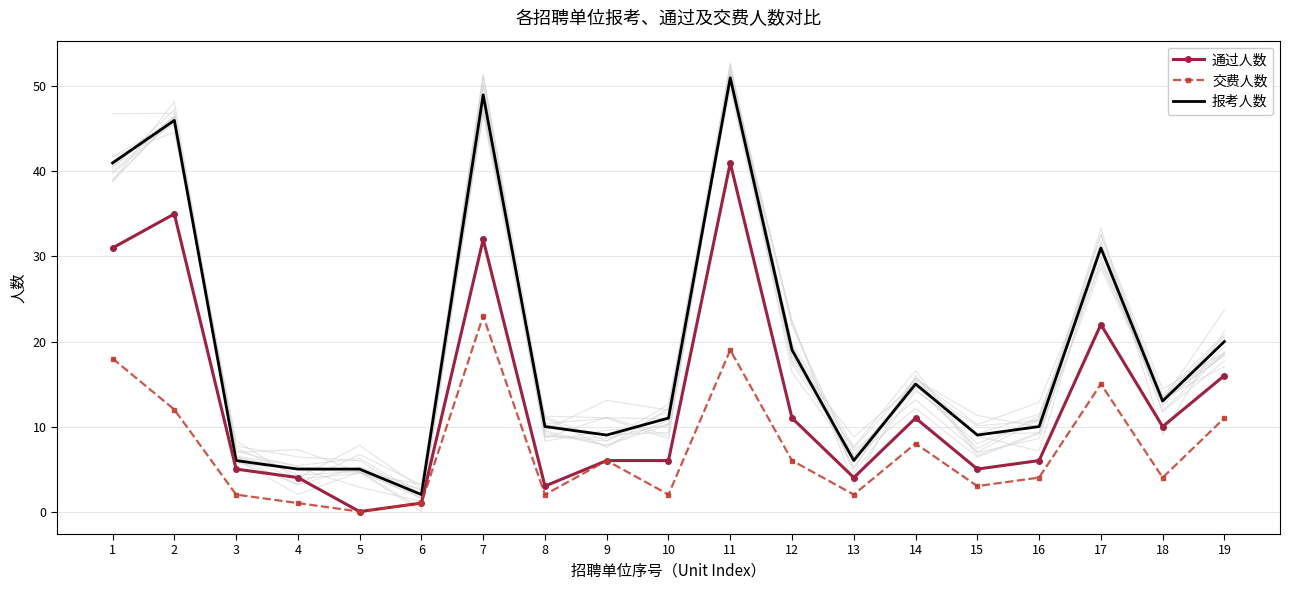

Which category has the highest value across all series?

11